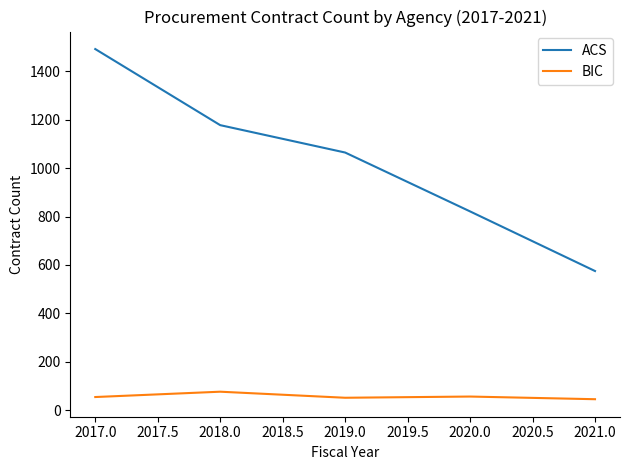

Rank the series by their maximum value, from highest to lowest.

ACS, BIC